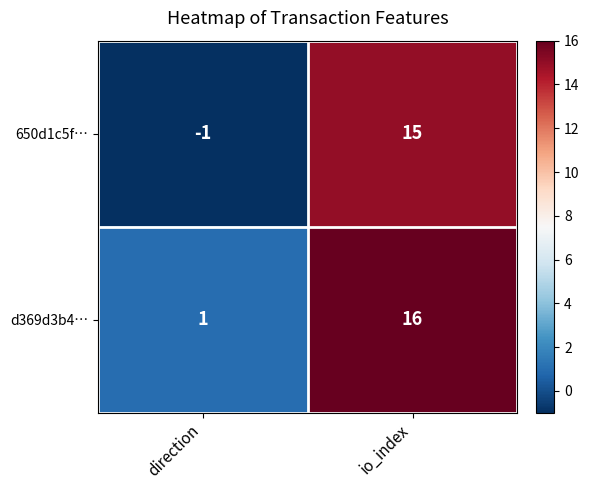

Which series has the widest spread of values?

650d1c5f…